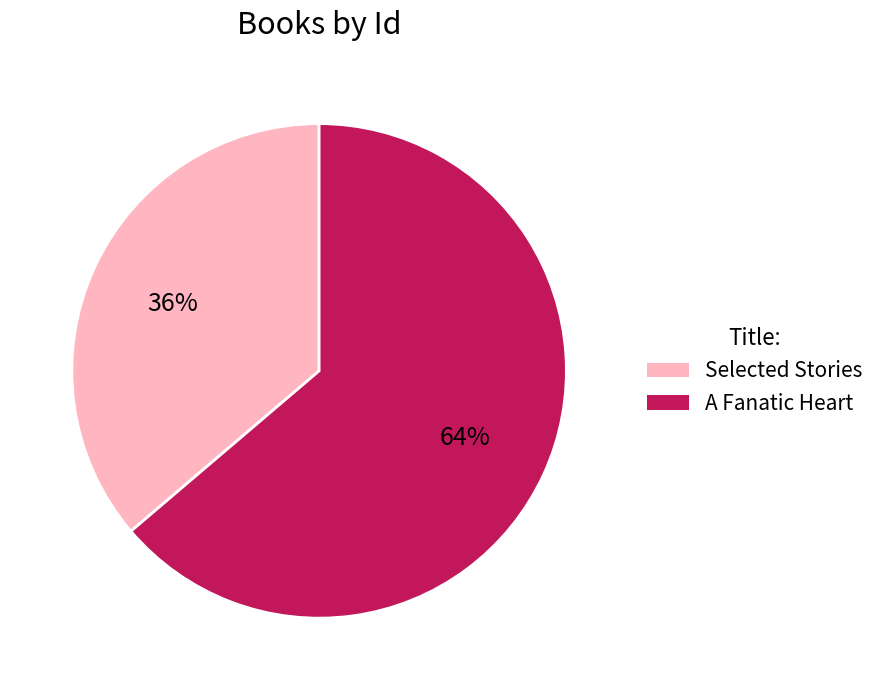

True or false: A Fanatic Heart accounts for 56% of the total.

False